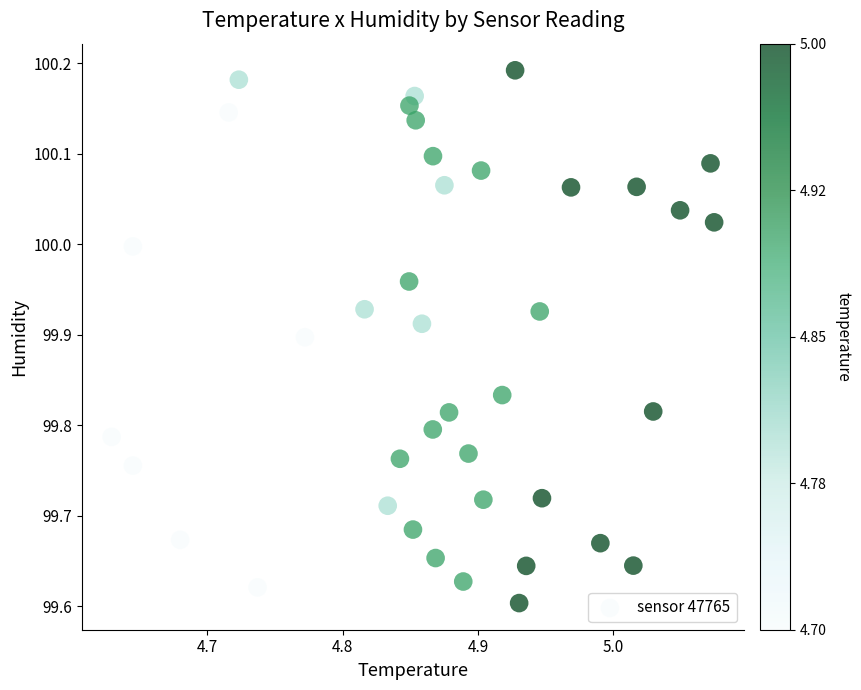

What is the range of Y values (max minus min)?

0.6